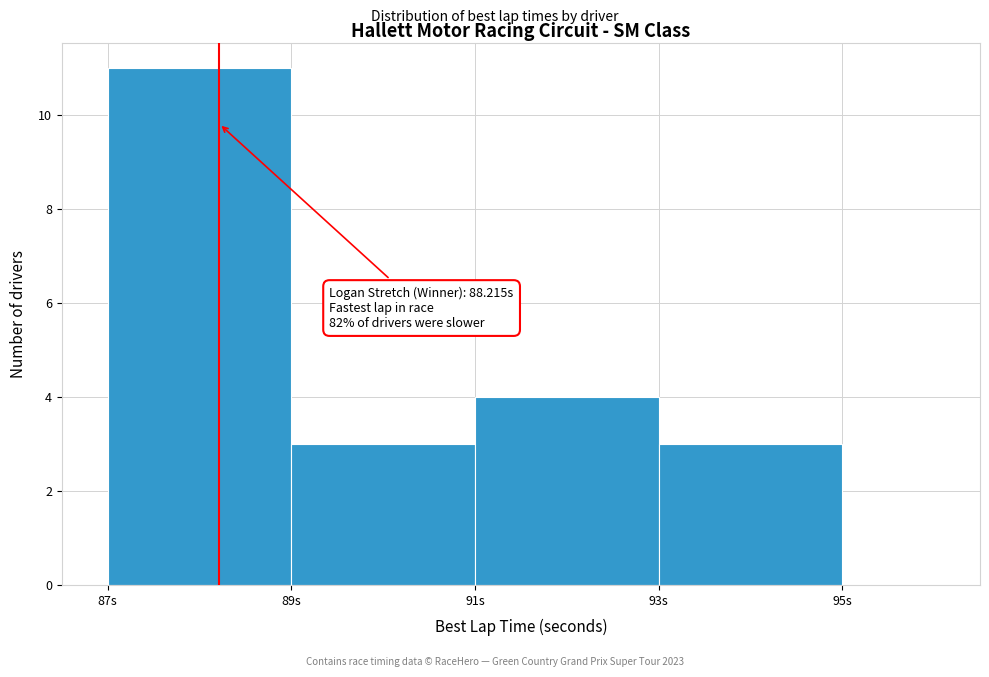

Which range on the x-axis has the tallest bar?

87 to 89